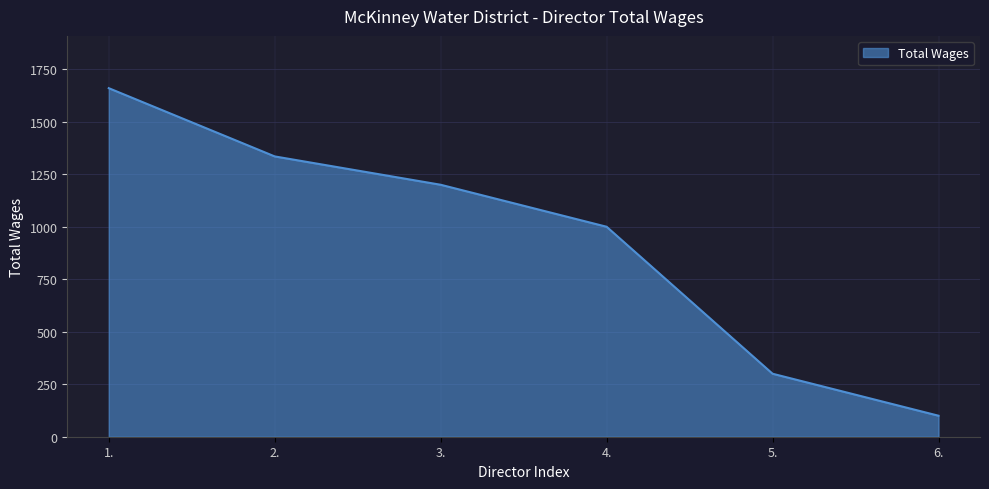

How many values are below 1200?

3